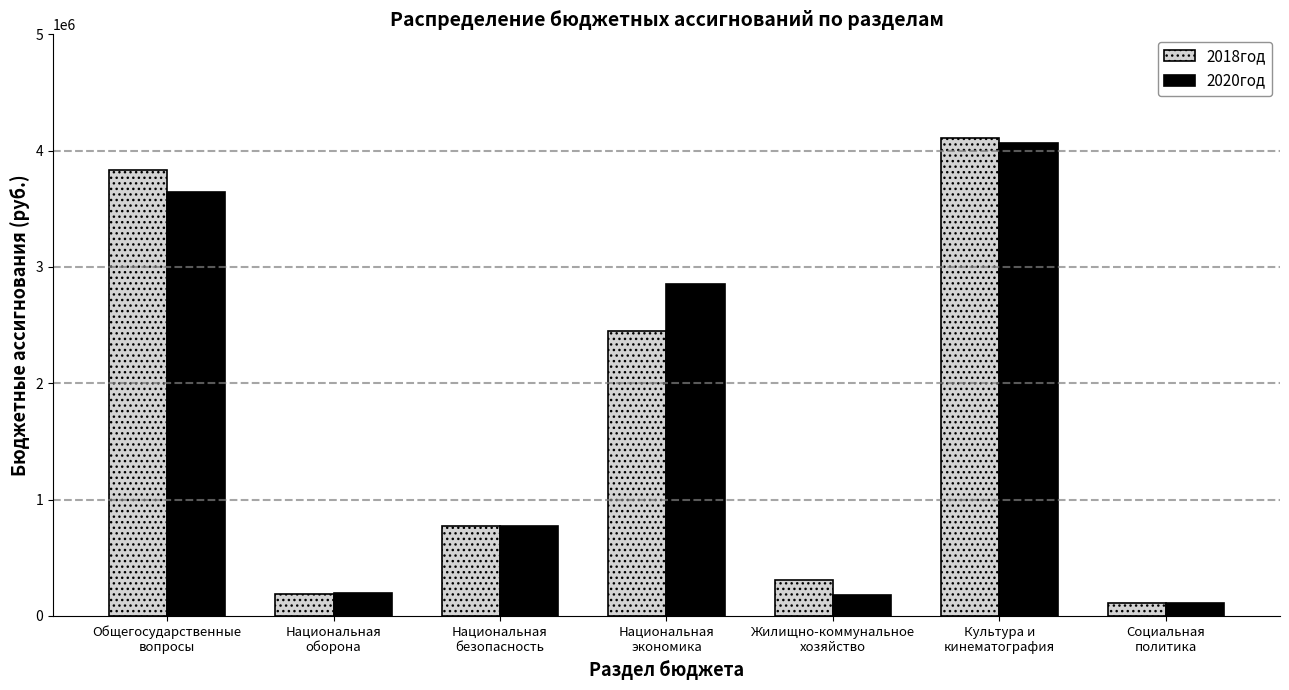

True or false: 2020год has a value of 775600 at Национальная
безопасность.

True